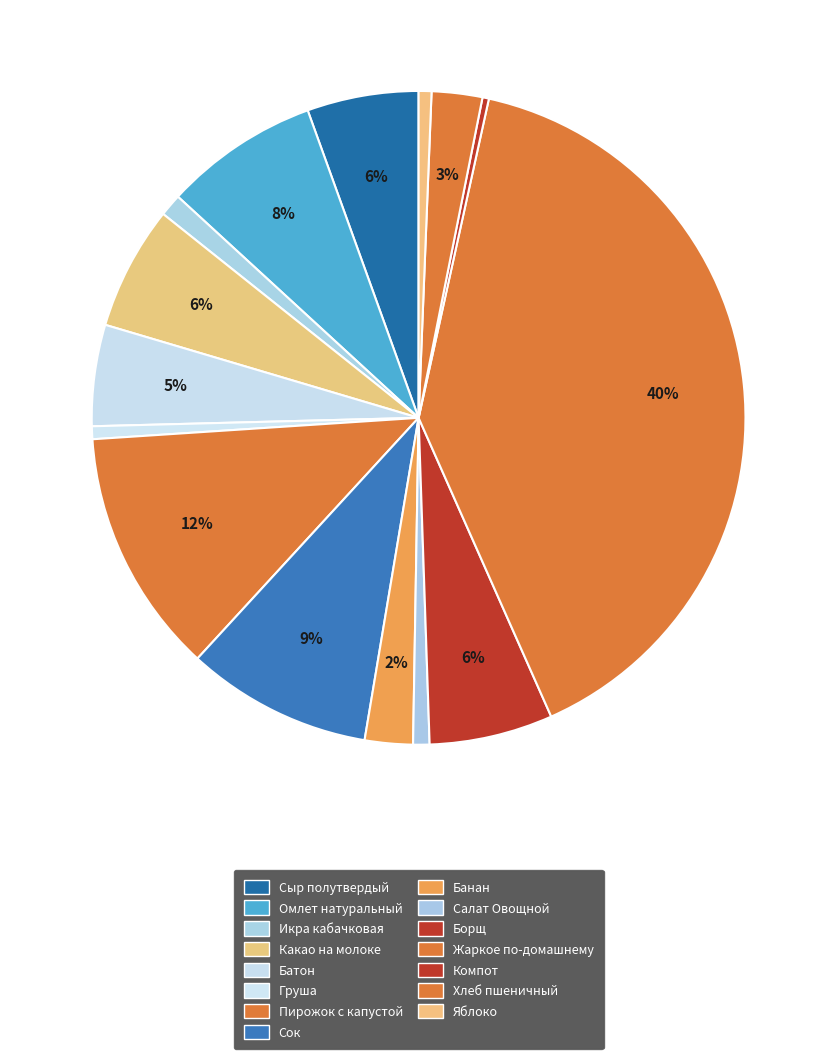

How many slices are in this pie chart?

15